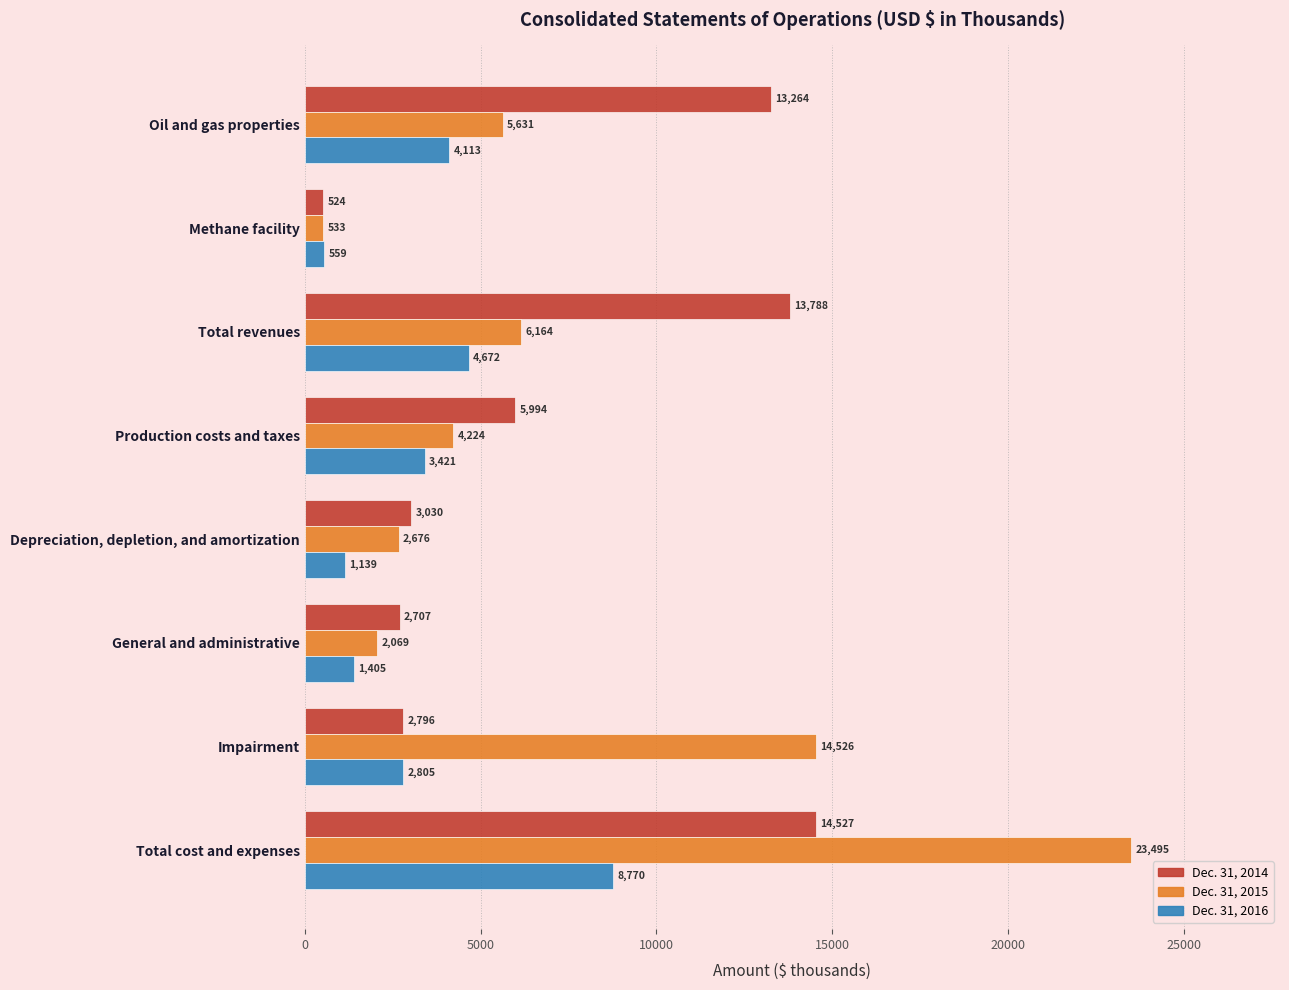

What is the maximum value for Dec. 31, 2016?

8770